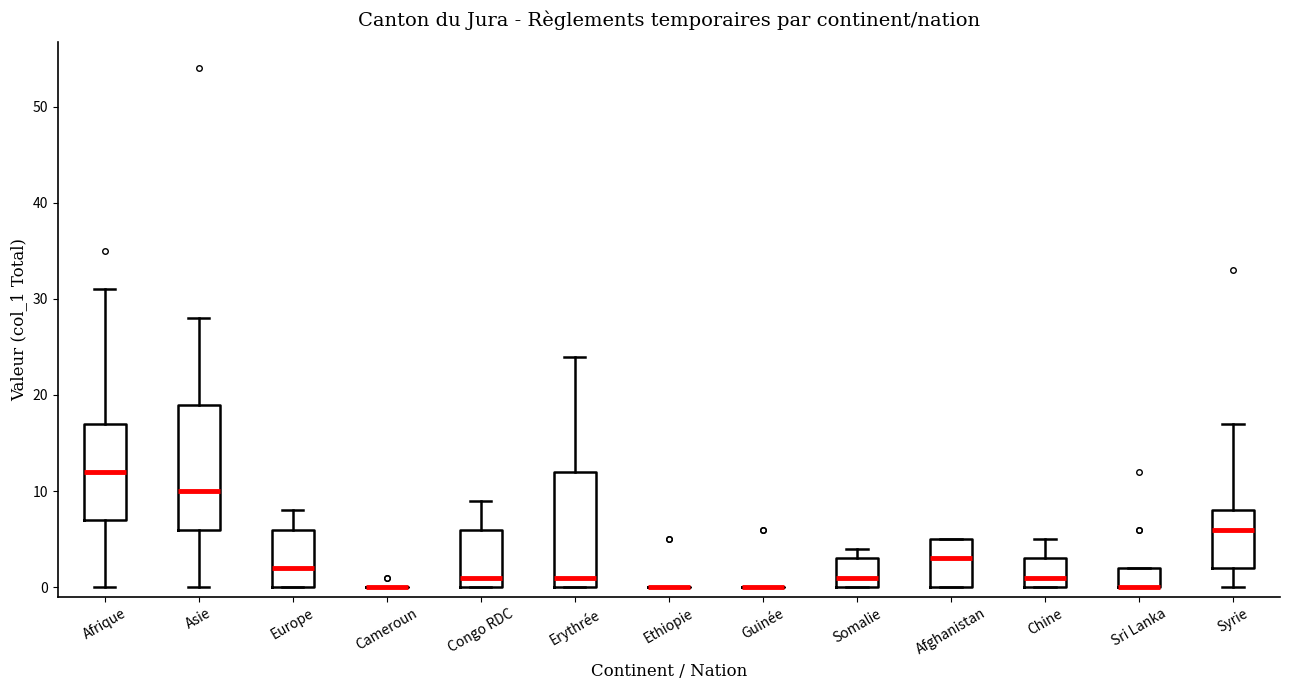

Reading left to right, transcribe this box plot: for each box, give where its median line is, the range the box spans, and where its two whiskers end, as read against the y-axis. The values are not printed on the chart, so give them approximately, as read against the axis.

Afrique: median 12, box 7 to 17, whiskers 0 to 31
Asie: median 10, box 6 to 19, whiskers 0 to 28
Europe: median 2, box 0 to 6, whiskers 0 to 8
Cameroun: box collapsed to a line at 0, whiskers 0 to 0
Congo RDC: median 1, box 0 to 6, whiskers 0 to 9
Erythrée: median 1, box 0 to 12, whiskers 0 to 24
Ethiopie: box collapsed to a line at 0, whiskers 0 to 0
Guinée: box collapsed to a line at 0, whiskers 0 to 0
Somalie: median 1, box 0 to 3, whiskers 0 to 4
Afghanistan: median 3, box 0 to 5, whiskers 0 to 5
Chine: median 1, box 0 to 3, whiskers 0 to 5
Sri Lanka: median 0 (drawn on the box's lower edge), box 0 to 2, whiskers 0 to 2
Syrie: median 6, box 2 to 8, whiskers 0 to 17